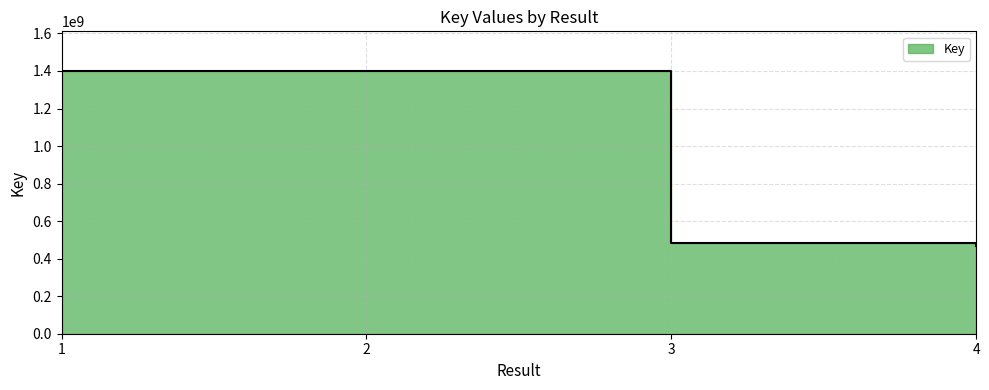

What is the change in value from 2 to 3?

-919730571